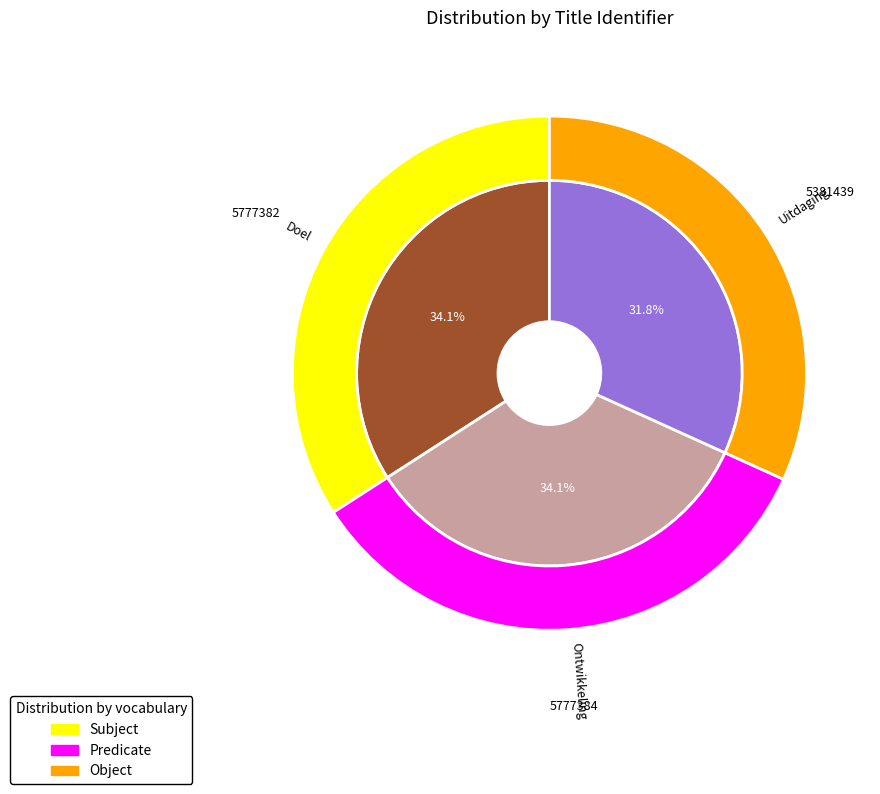

Which slice is the largest?

Ontwikkeling